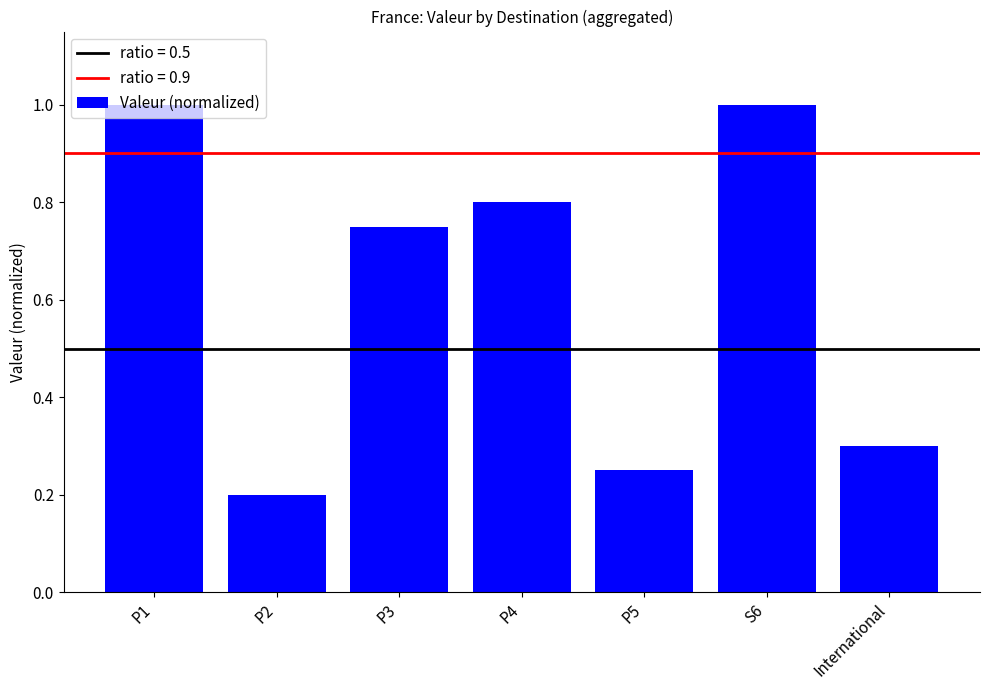

How many series are shown in this chart?

1